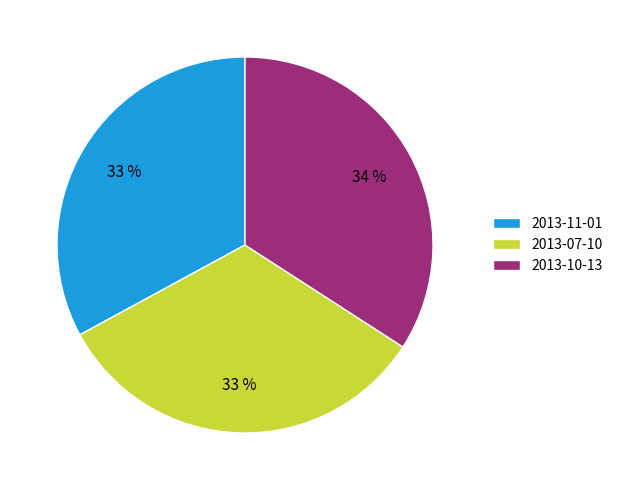

What is the largest slice in the pie chart?

2013-10-13